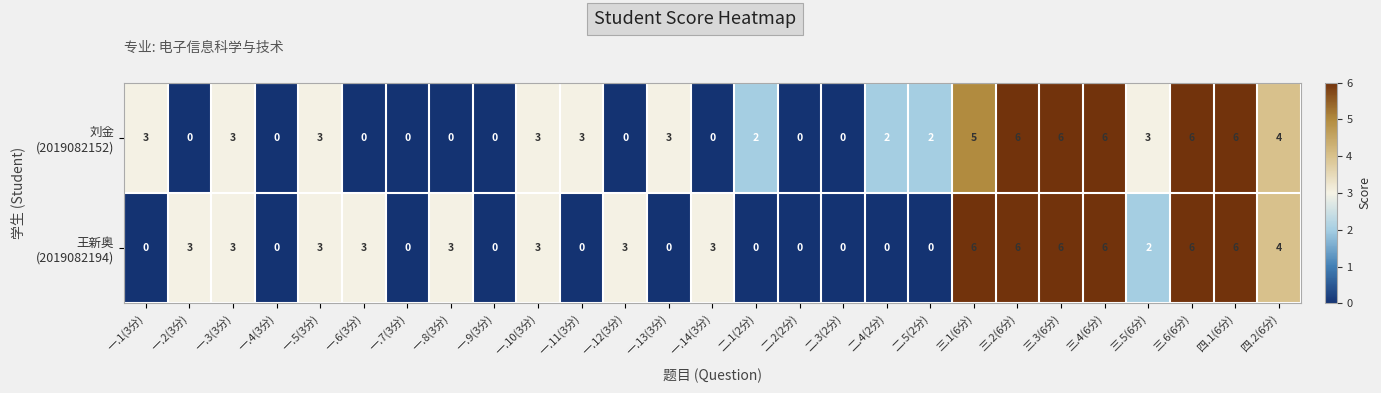

At how many categories does at least one series exceed 1?

22